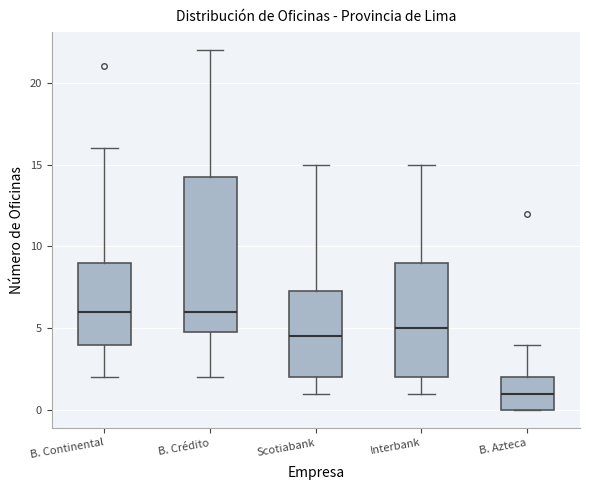

Which box is the tallest, from its lower edge to its upper edge?

B. Crédito